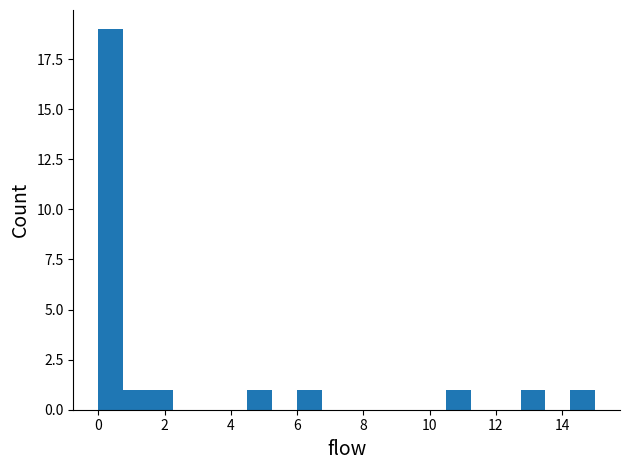

Around what value on the x-axis is the tallest bar? Give the approximate position of its centre, as read against the axis.

0.4